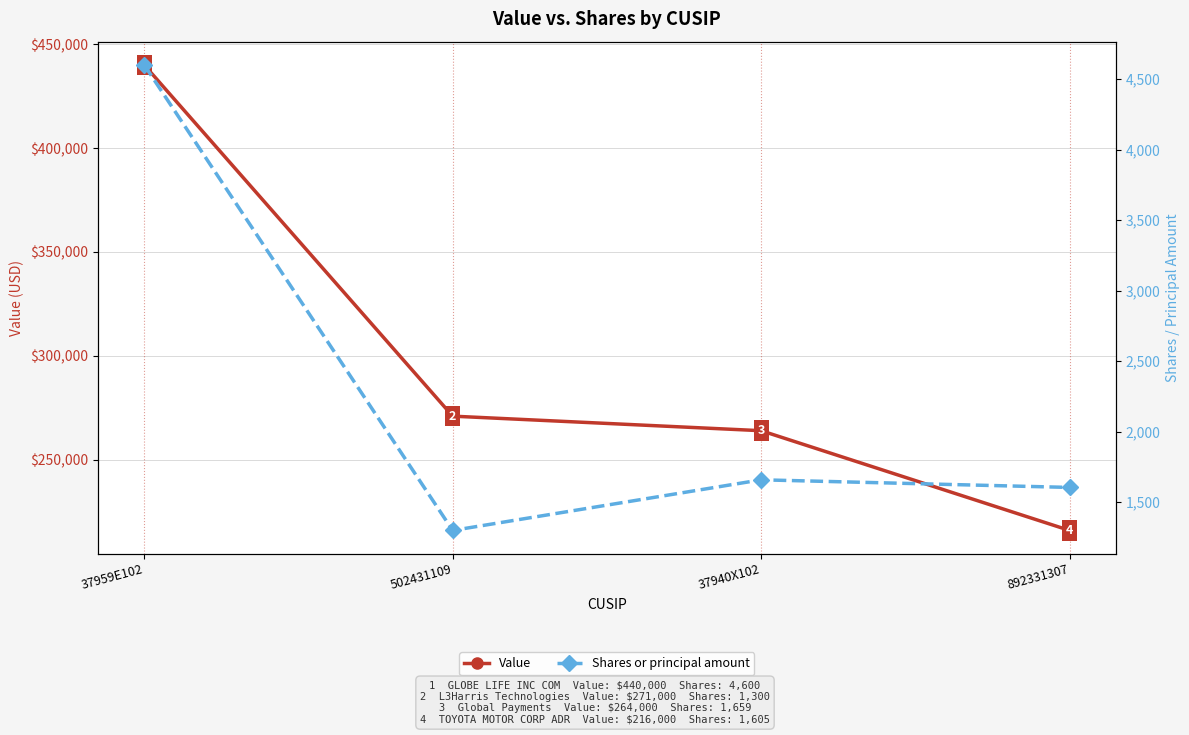

What is the maximum value for Shares or principal amount?

4600